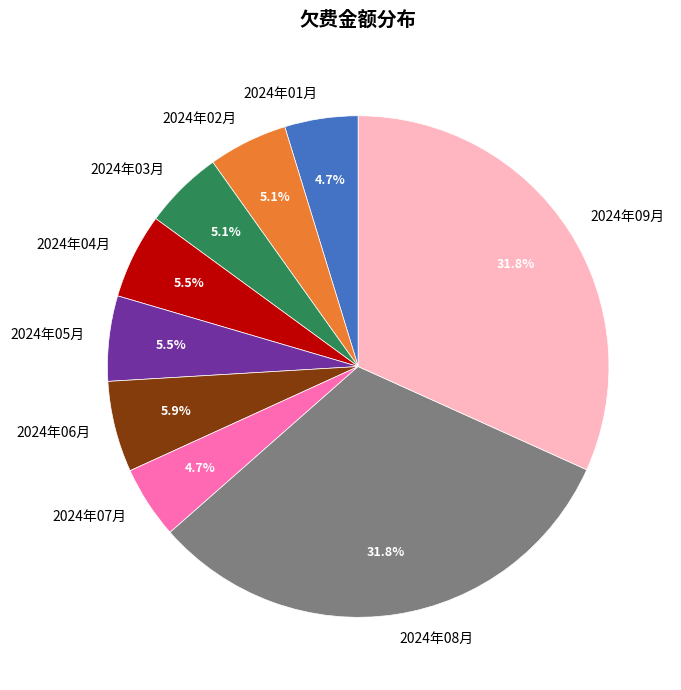

What is the ratio of the value at 2024年03月 to the value at 2024年08月?

0.2